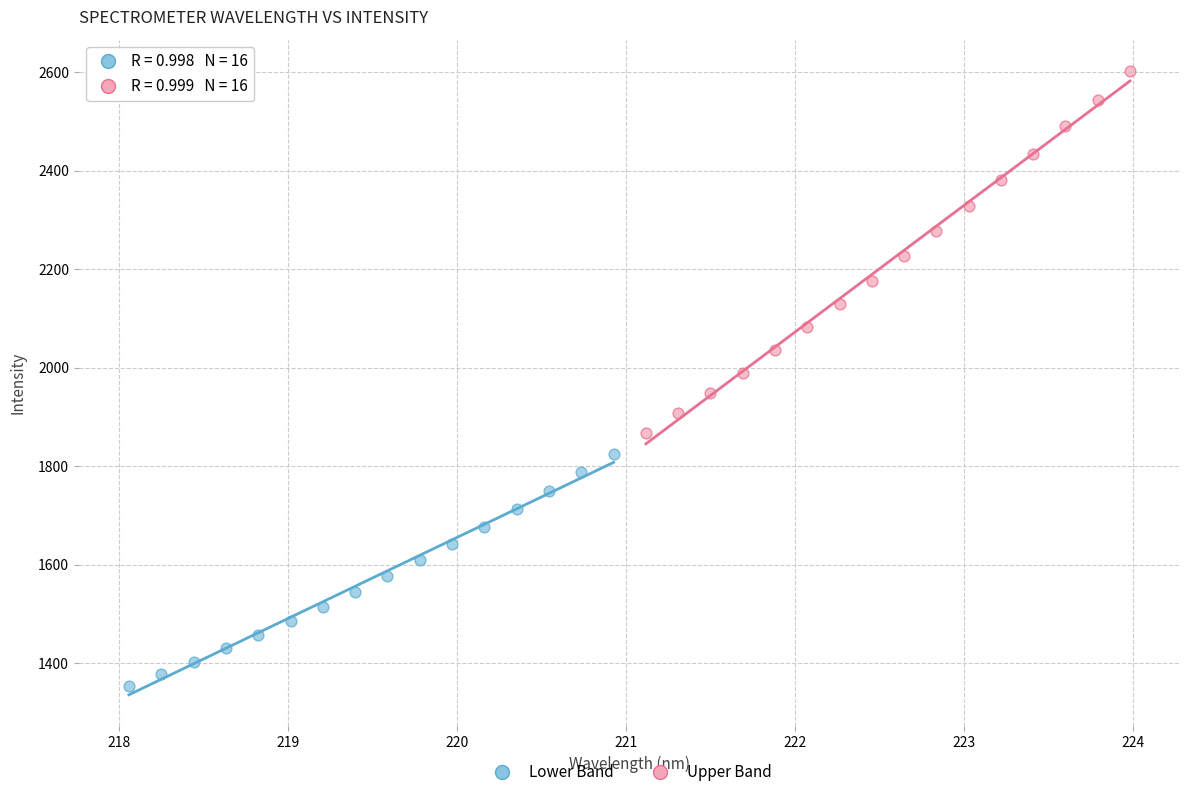

Which series has the largest Y range (max minus min)?

Upper Band